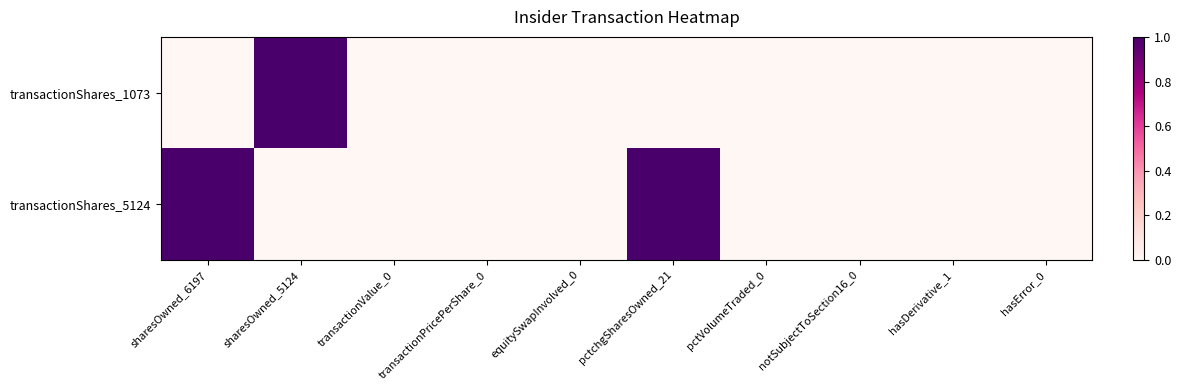

Reading left to right, extract all data points from this chart.

transactionShares_1073: sharesOwned_6197=0	sharesOwned_5124=1	transactionValue_0=0	transactionPricePerShare_0=0	equitySwapInvolved_0=0	pctchgSharesOwned_21=0	pctVolumeTraded_0=0	notSubjectToSection16_0=0	hasDerivative_1=0	hasError_0=0
transactionShares_5124: sharesOwned_6197=1	sharesOwned_5124=0	transactionValue_0=0	transactionPricePerShare_0=0	equitySwapInvolved_0=0	pctchgSharesOwned_21=1	pctVolumeTraded_0=0	notSubjectToSection16_0=0	hasDerivative_1=0	hasError_0=0